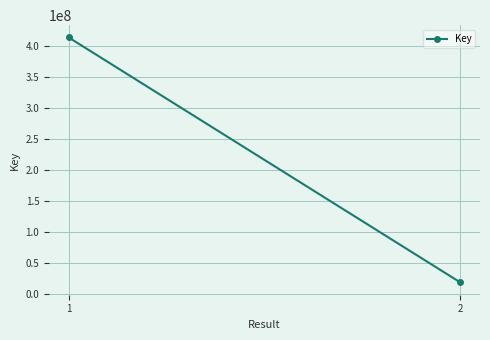

True or false: the data shows 5611009 at 2.

False